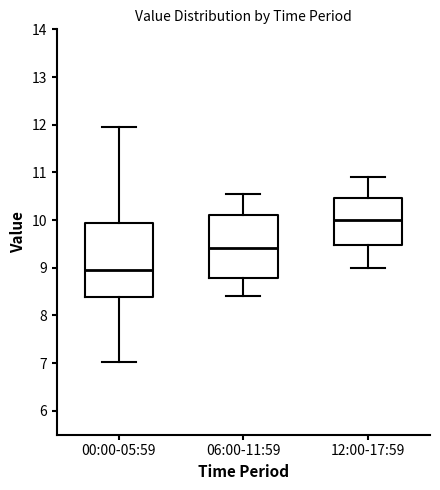

Where is the lower edge of the box for 12:00-17:59 on the y-axis? The values are not printed on the chart, so give them approximately, as read against the axis.

9.5